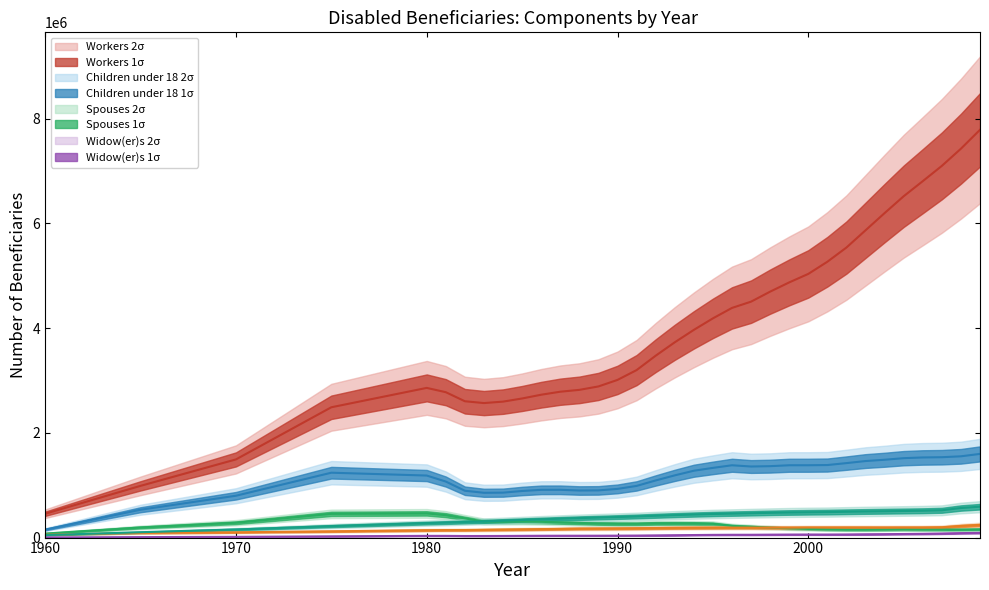

True or false: Children under 18 has more than 2 interior local peaks.

True